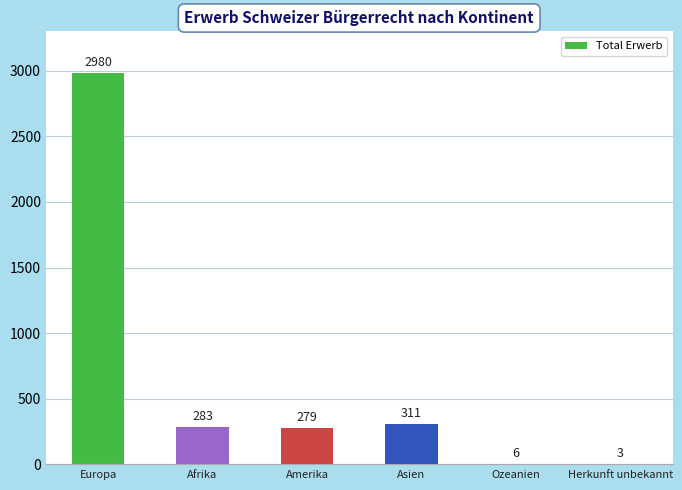

Count the number of categories in the chart.

6